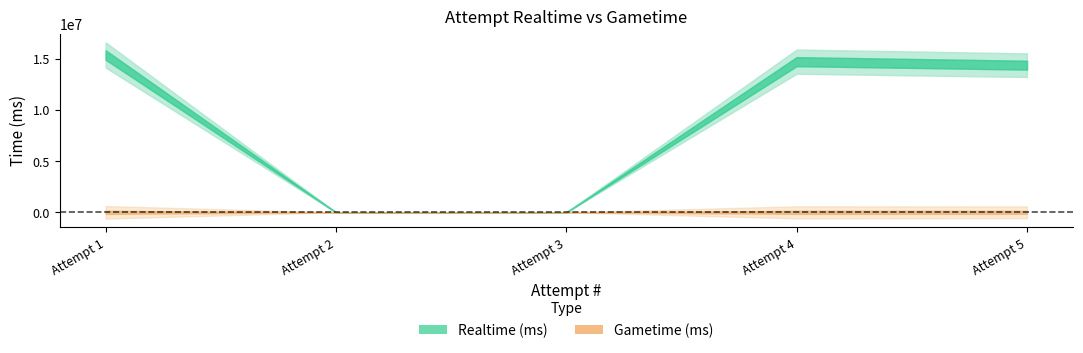

Which category has the highest value in the Realtime (ms) series?

1